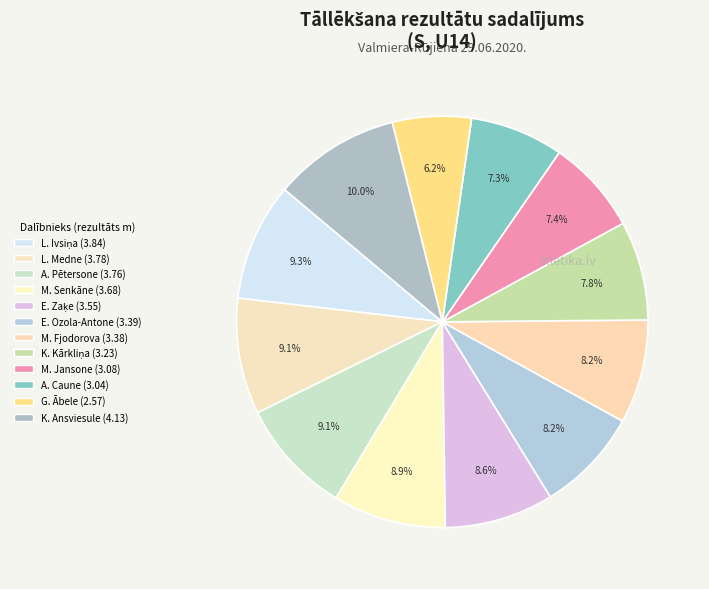

Count the number of slices in the pie.

12